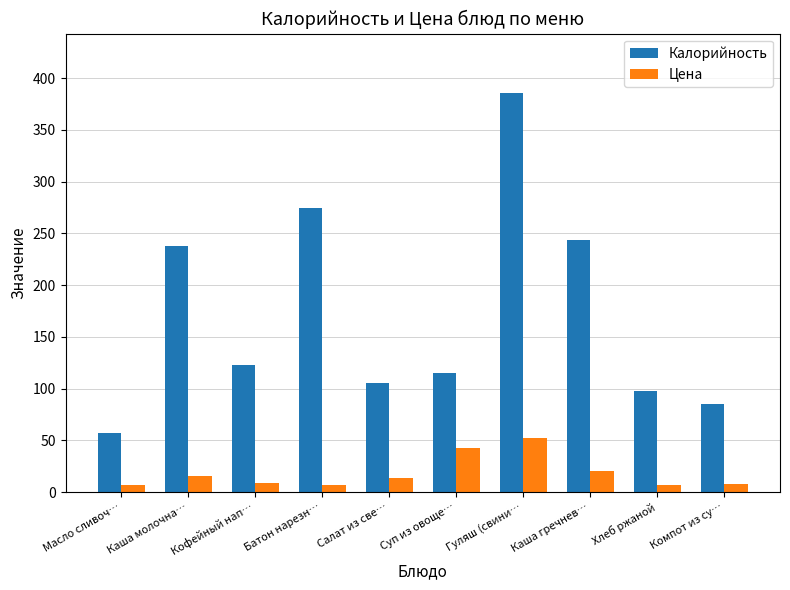

What is the average value of the Калорийность series?

172.3